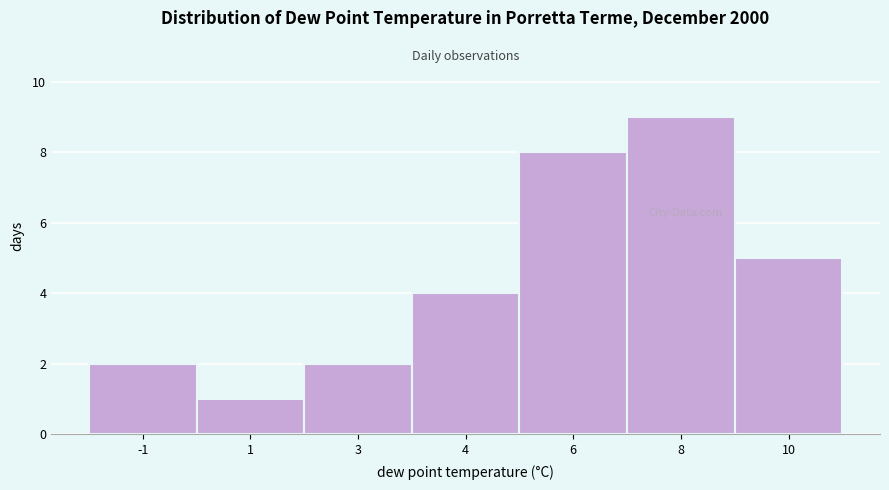

Reading right to left, list all the values displayed in this chart.

5	9	8	4	2	1	2